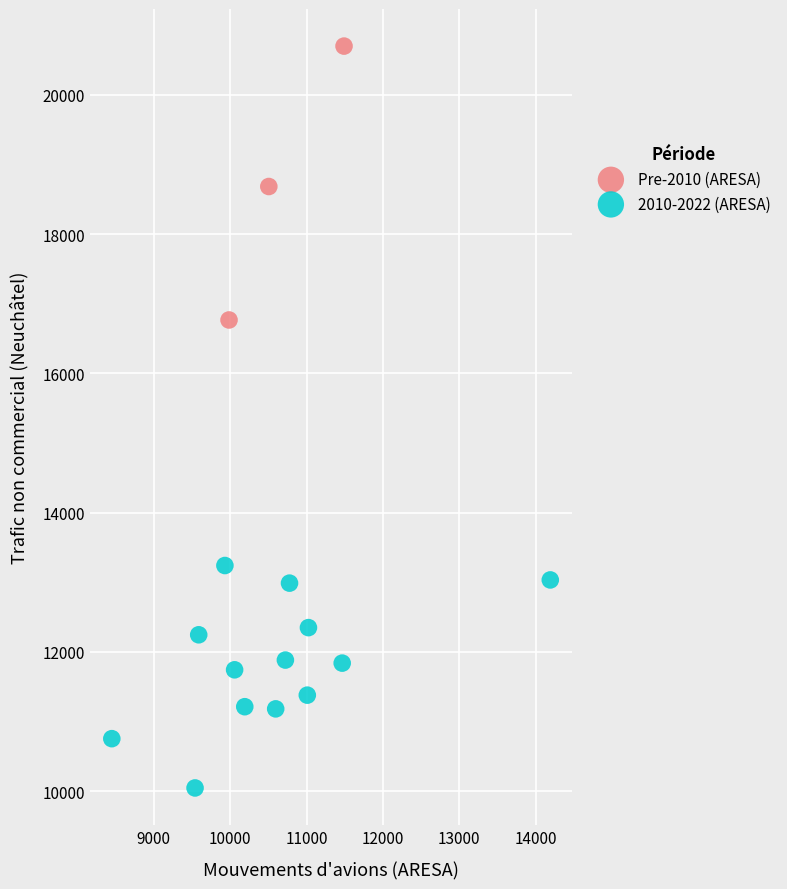

Which series has the widest spread of Y values?

Pre-2010 (ARESA)